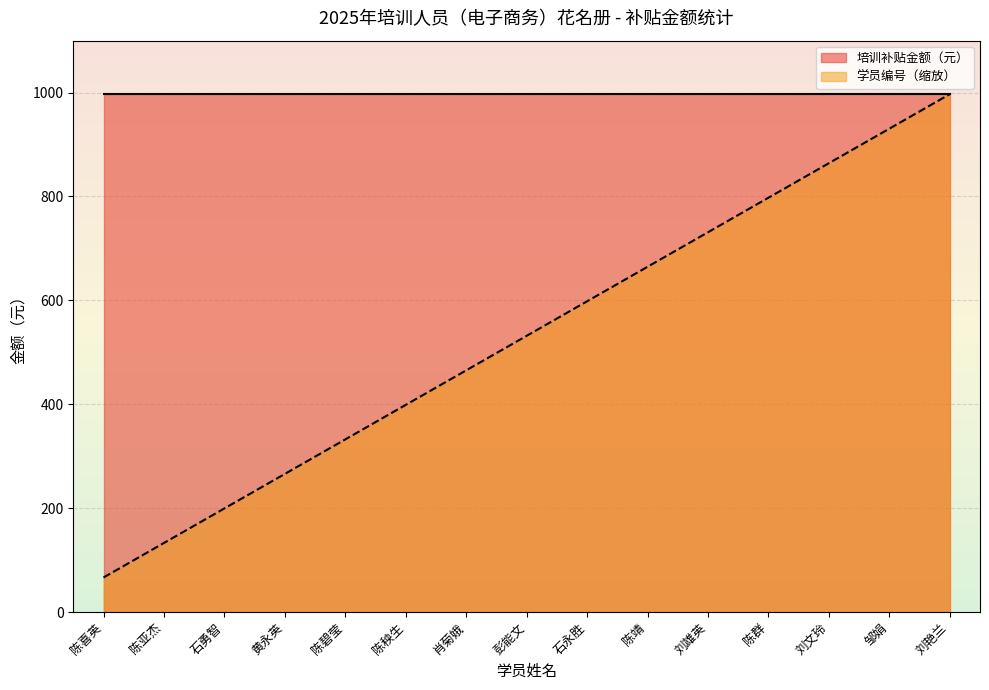

What is the change in value from 黄永英 to 刘雄英?

+465.3